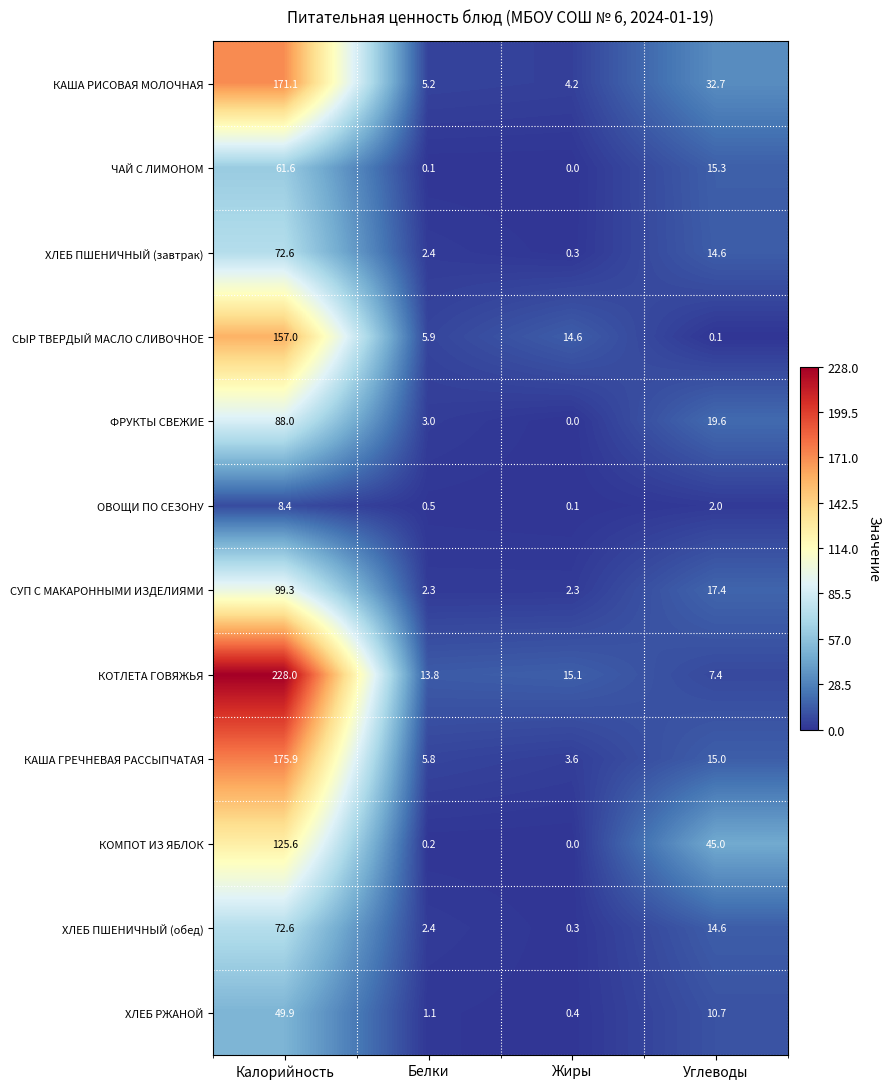

Which series changed the most between Белки and Жиры?

СЫР ТВЕРДЫЙ МАСЛО СЛИВОЧНОЕ